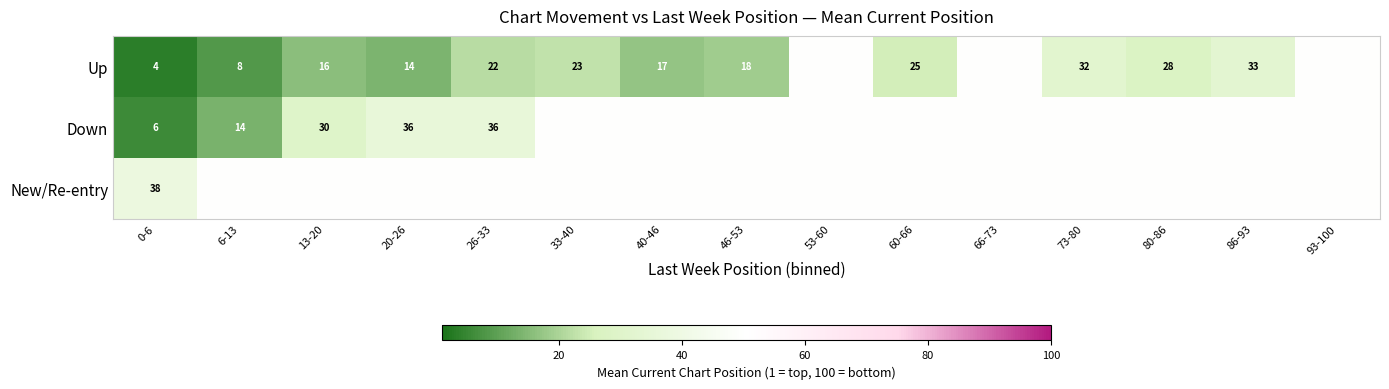

The Down series shows 59 at 20-26. True or false?

False